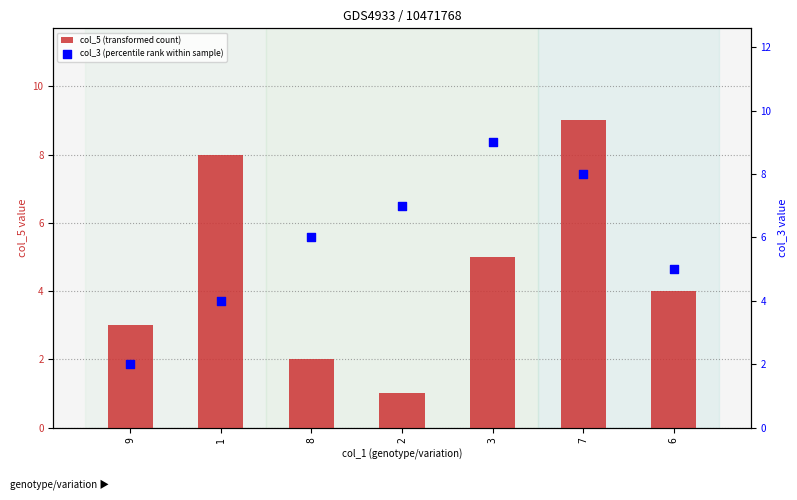

Which series reaches the maximum Y coordinate?

col_5 (transformed count)